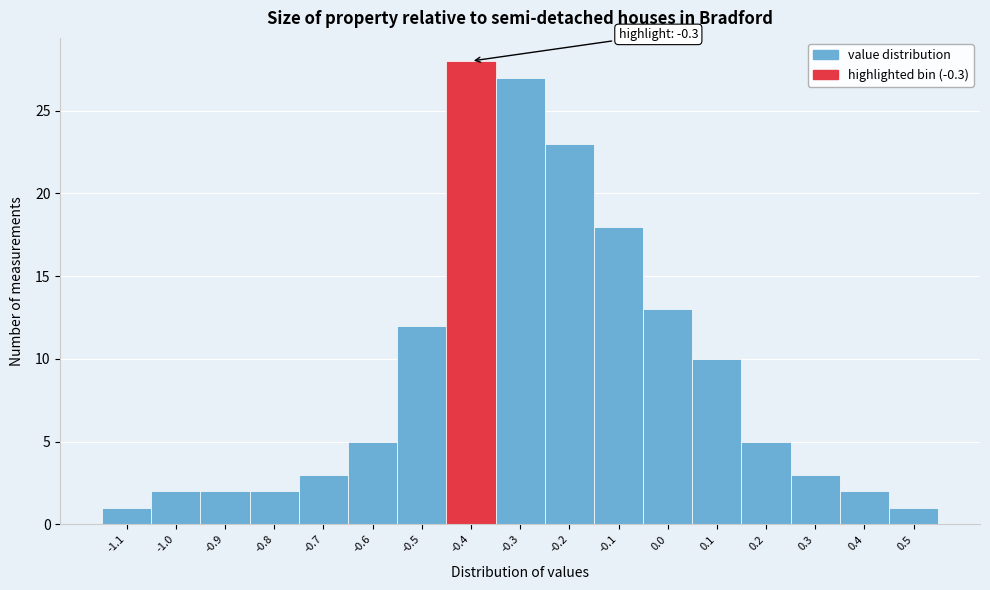

Reading right to left, what are all the values shown in this chart?

0.5=1	0.4=2	0.3=3	0.2=5	0.1=10	0.0=13	-0.1=18	-0.2=23	-0.3=27	-0.4=28	-0.5=12	-0.6=5	-0.7=3	-0.8=2	-0.9=2	-1.0=2	-1.1=1